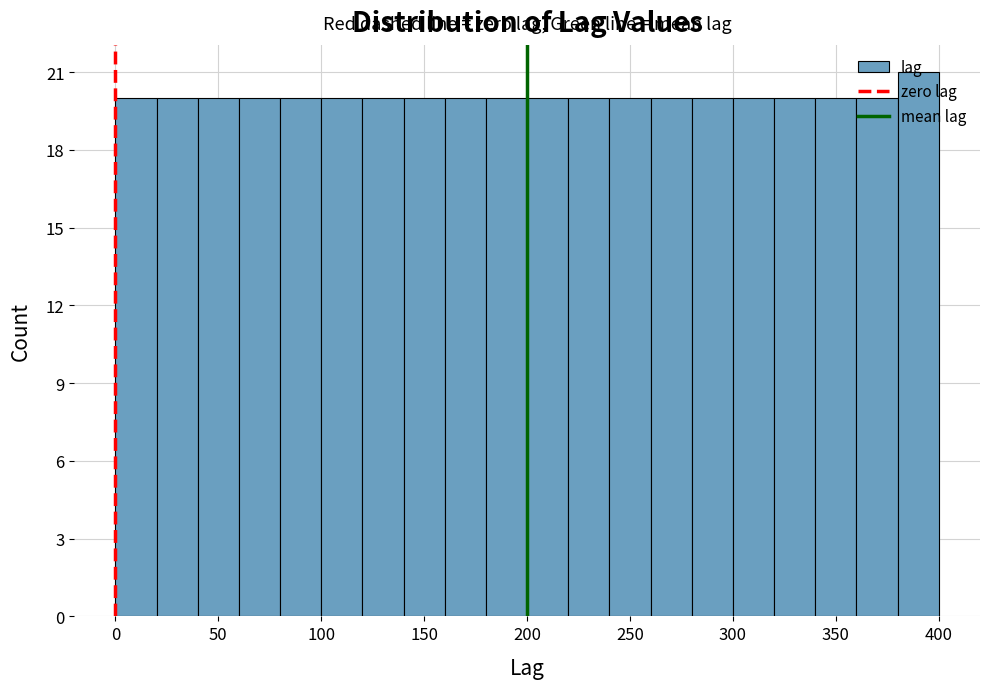

Which range on the x-axis has the tallest bar?

380 to 400